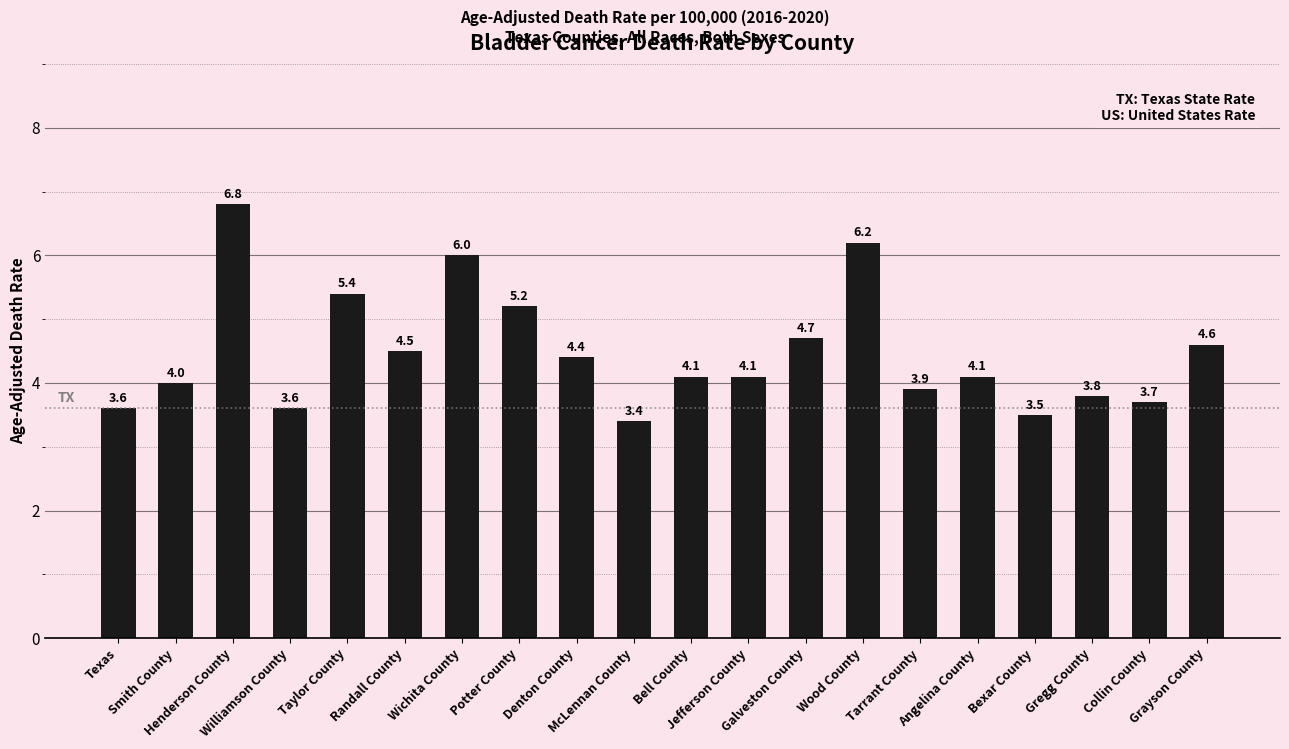

Which label corresponds to the largest value in the chart?

Henderson County